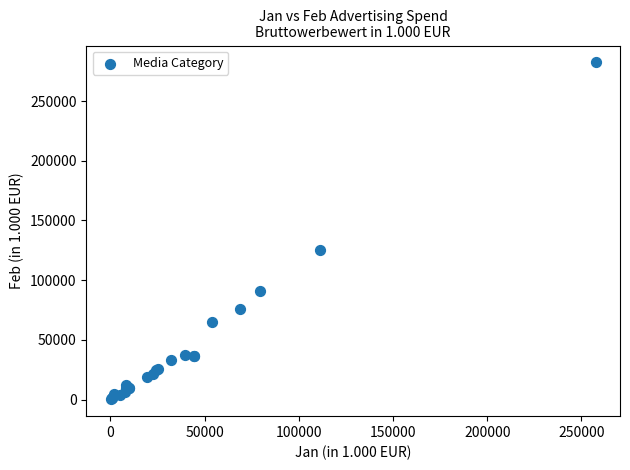

What Y value in the scatter plot is closest to 141293?

125593.2